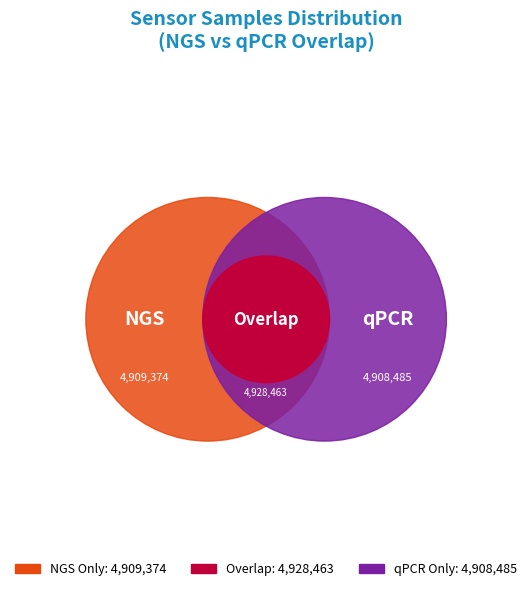

What is the ratio of the value at 28 to the value at 28?

1.0